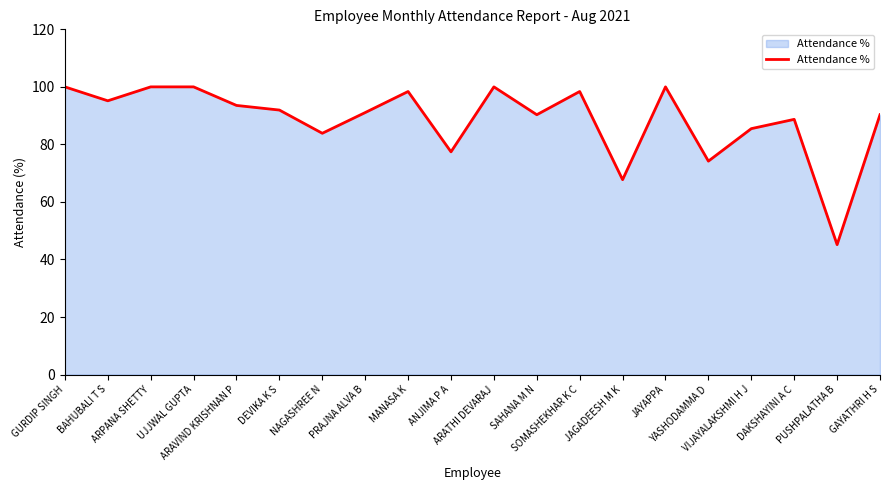

What is the maximum value shown in the chart?

100.0